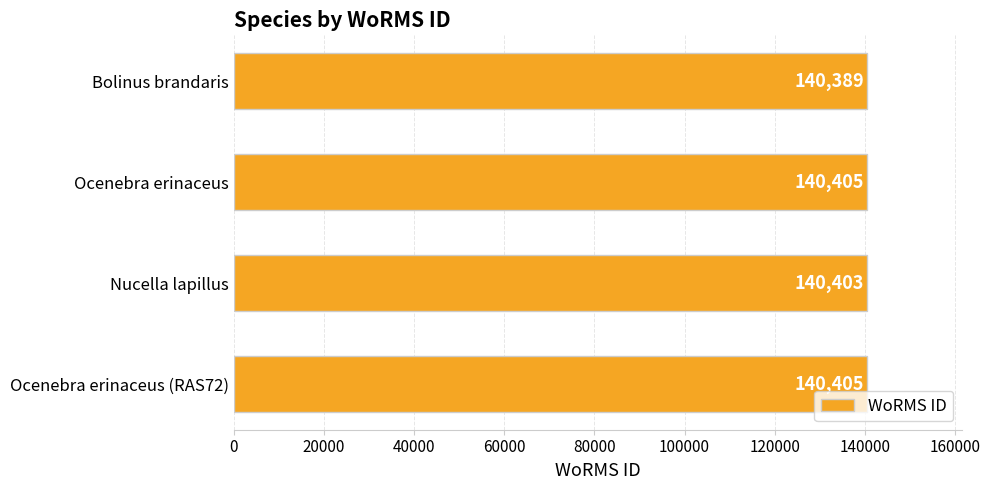

Where is the data nearest to the value 140397?

Nucella lapillus